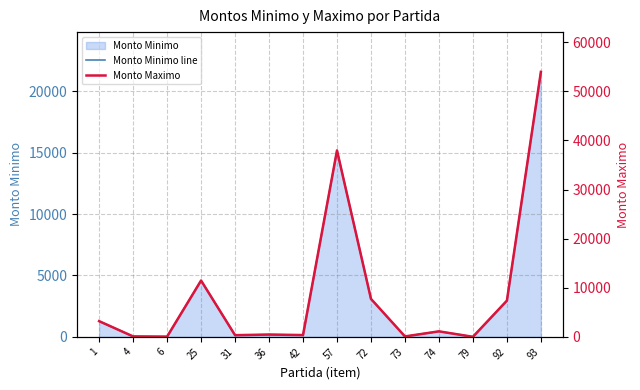

What is the sum of the Monto Maximo values at 31 and 42?

714.0